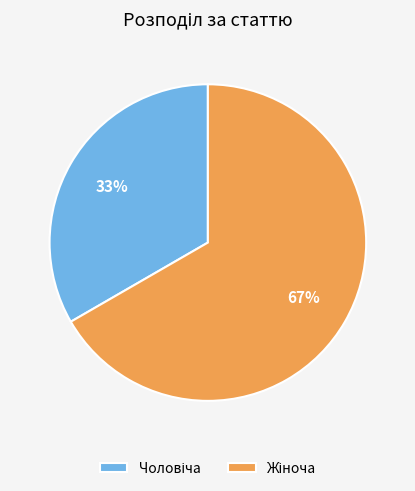

To the nearest percent, what is the average slice percentage?

50%